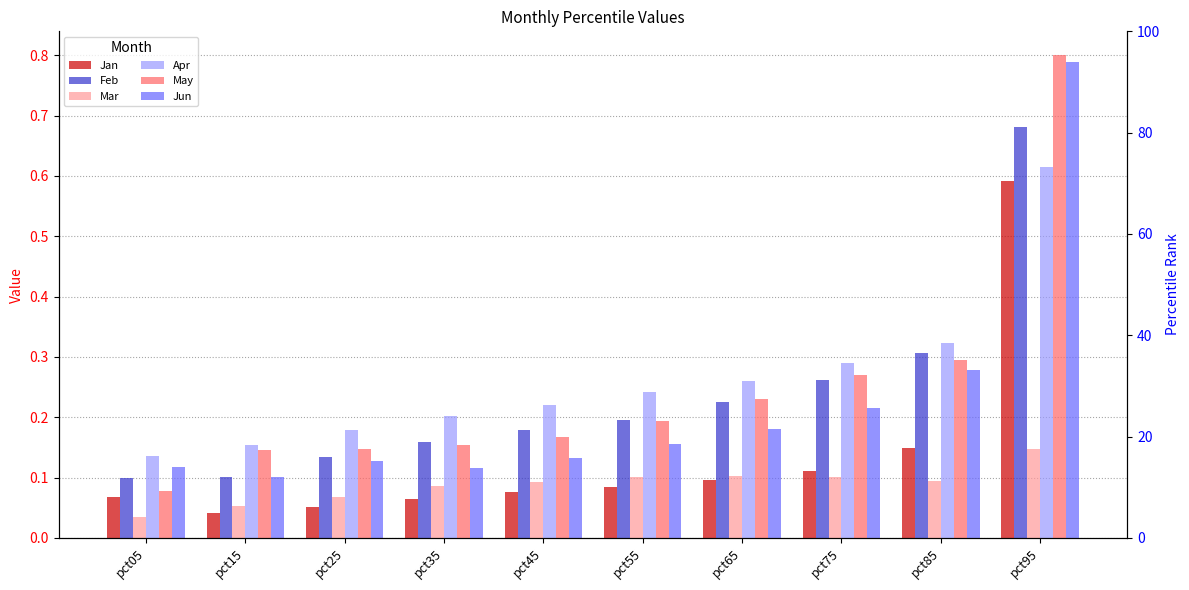

The Feb series shows 0.1 at pct65. True or false?

False